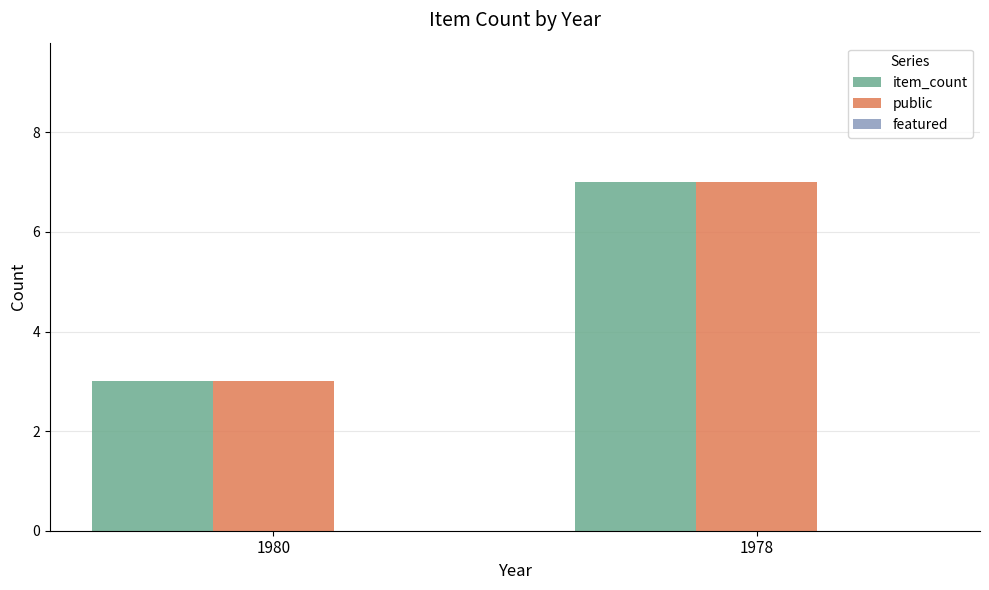

Count the number of categories in the chart.

2